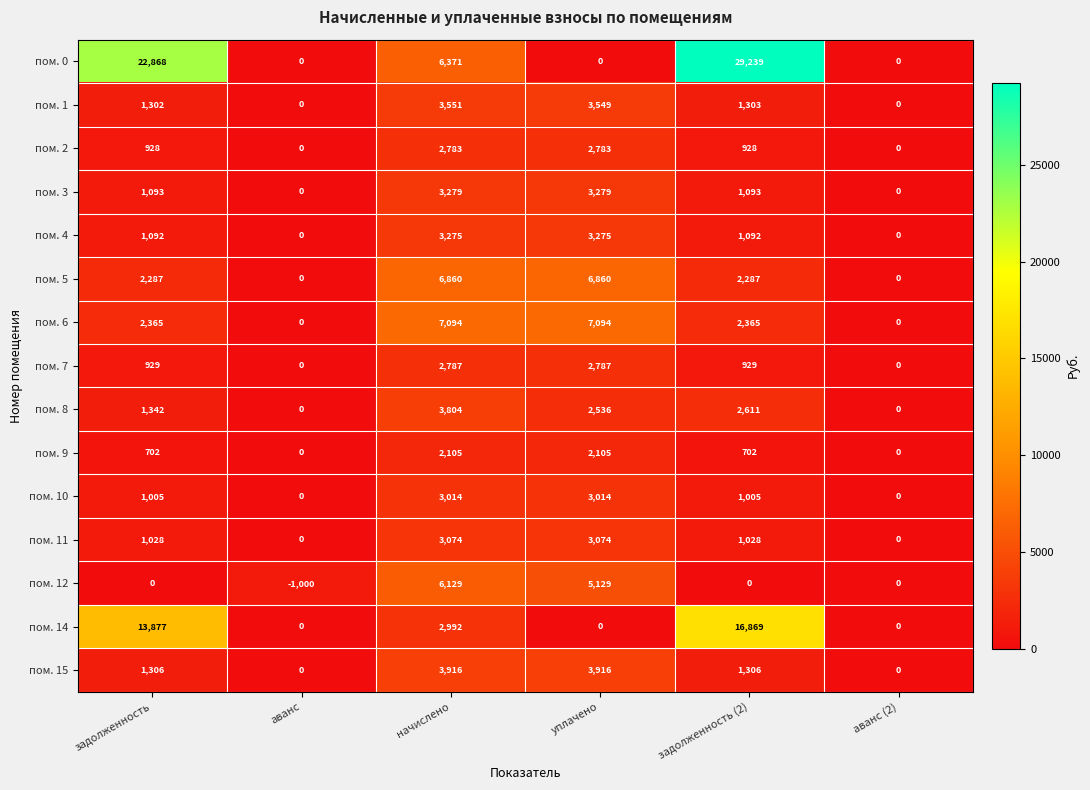

Is it true that пом. 2 equals 0 at аванс?

True